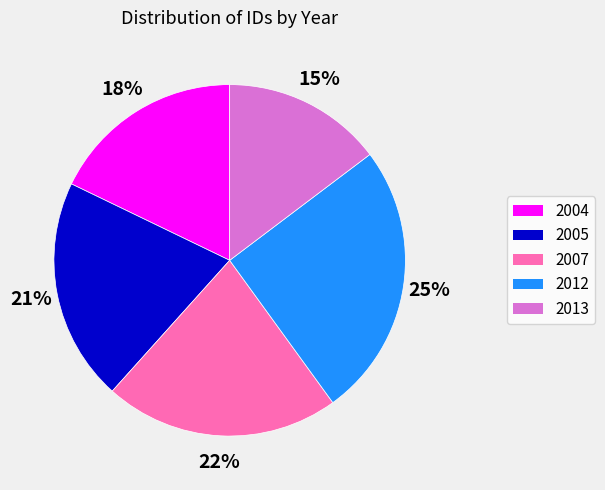

To the nearest percent, what is the average slice percentage?

20%